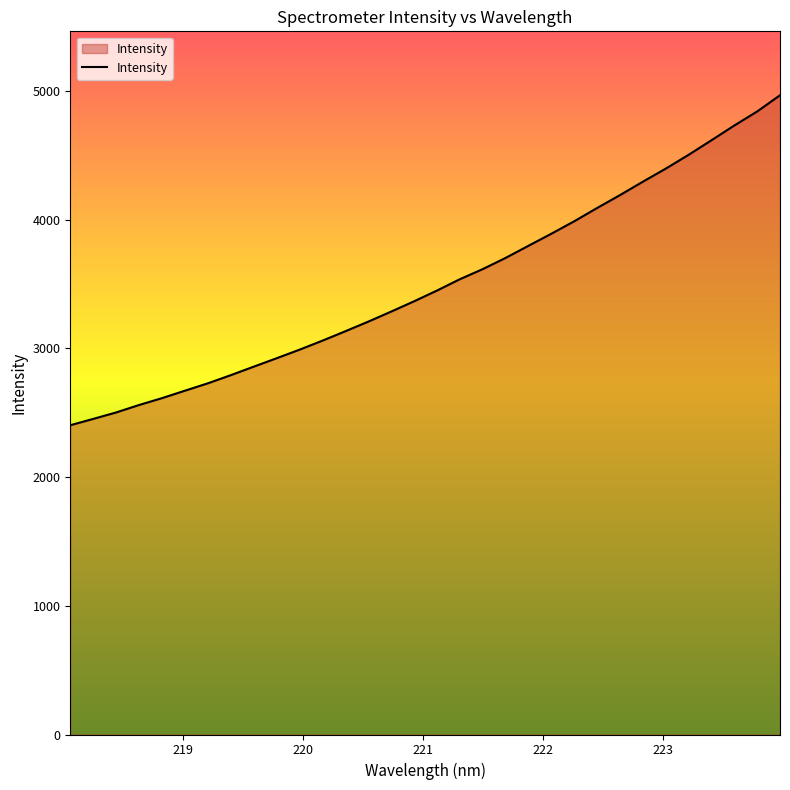

What is the difference between the maximum and minimum values?

2564.2